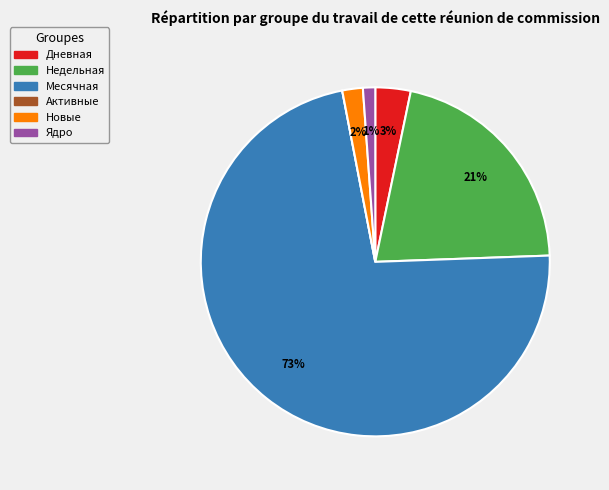

What is the majority slice?

Месячная